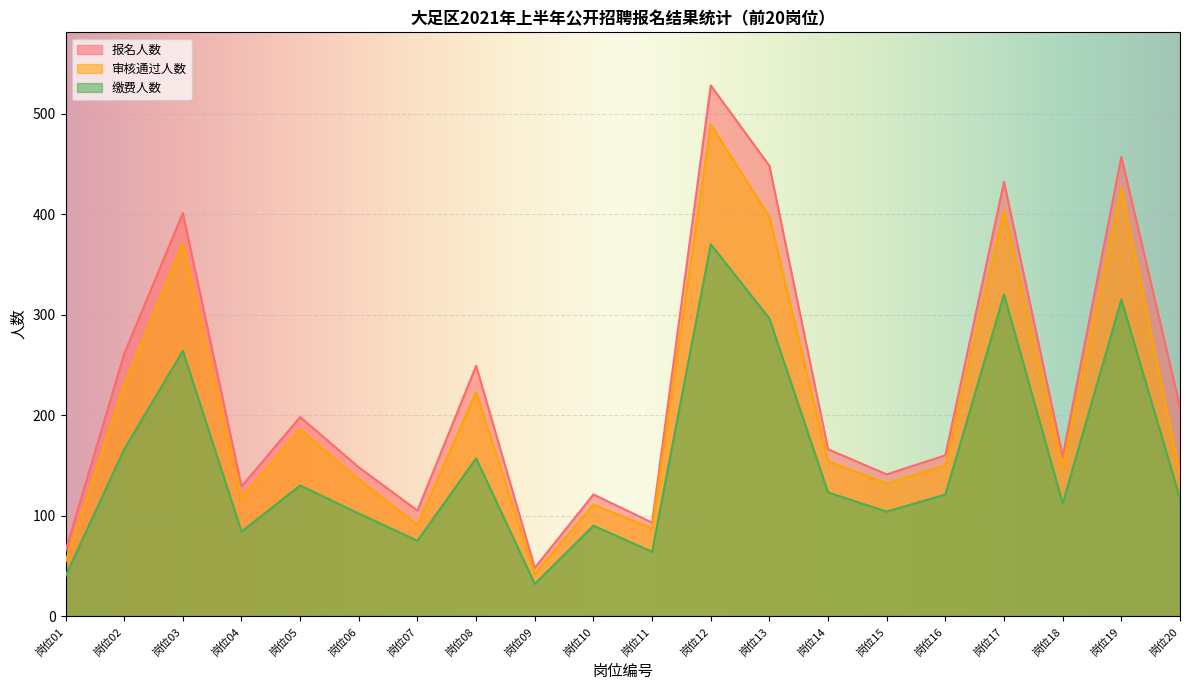

Which category has the highest value in the 报名人数 series?

岗位12